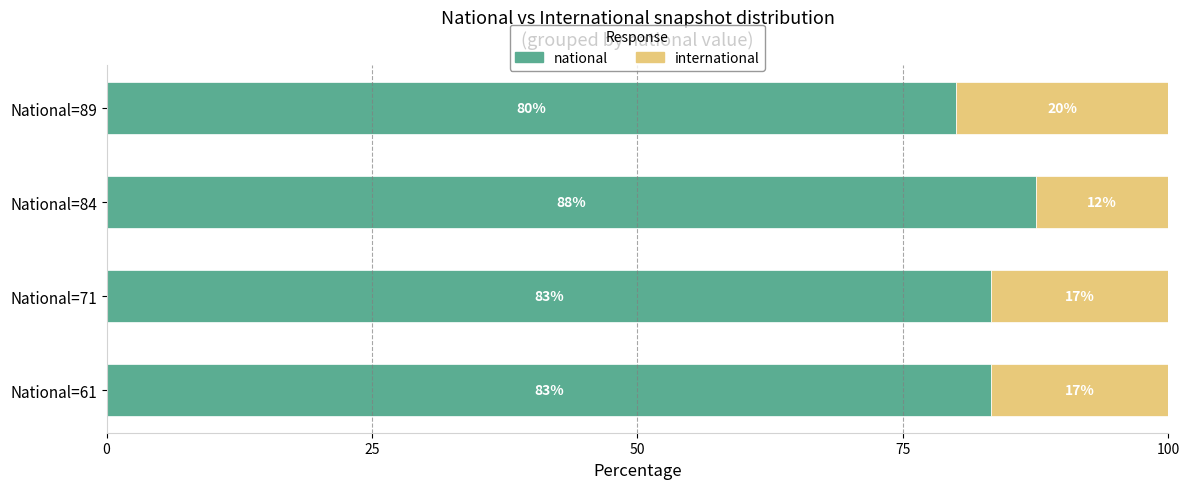

What is the average value of the national series?

83.5